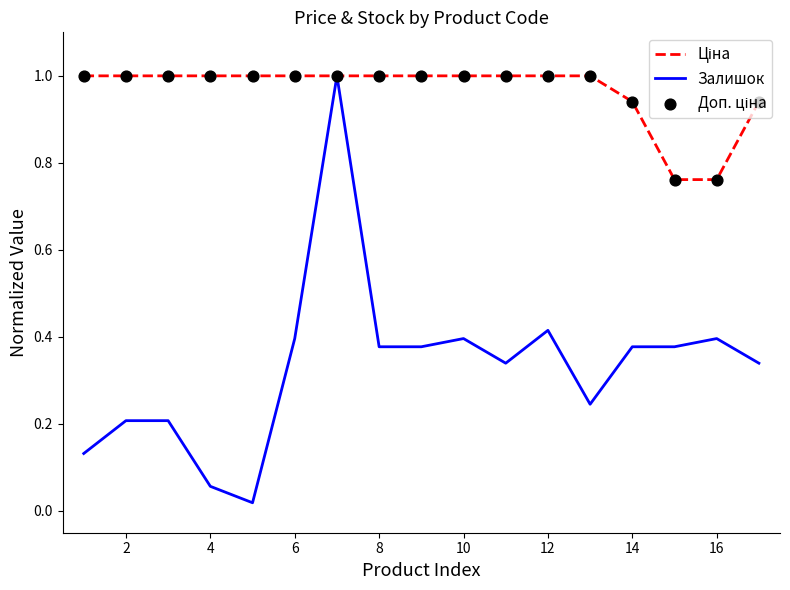

Which series has the largest range (max minus min)?

Залишок